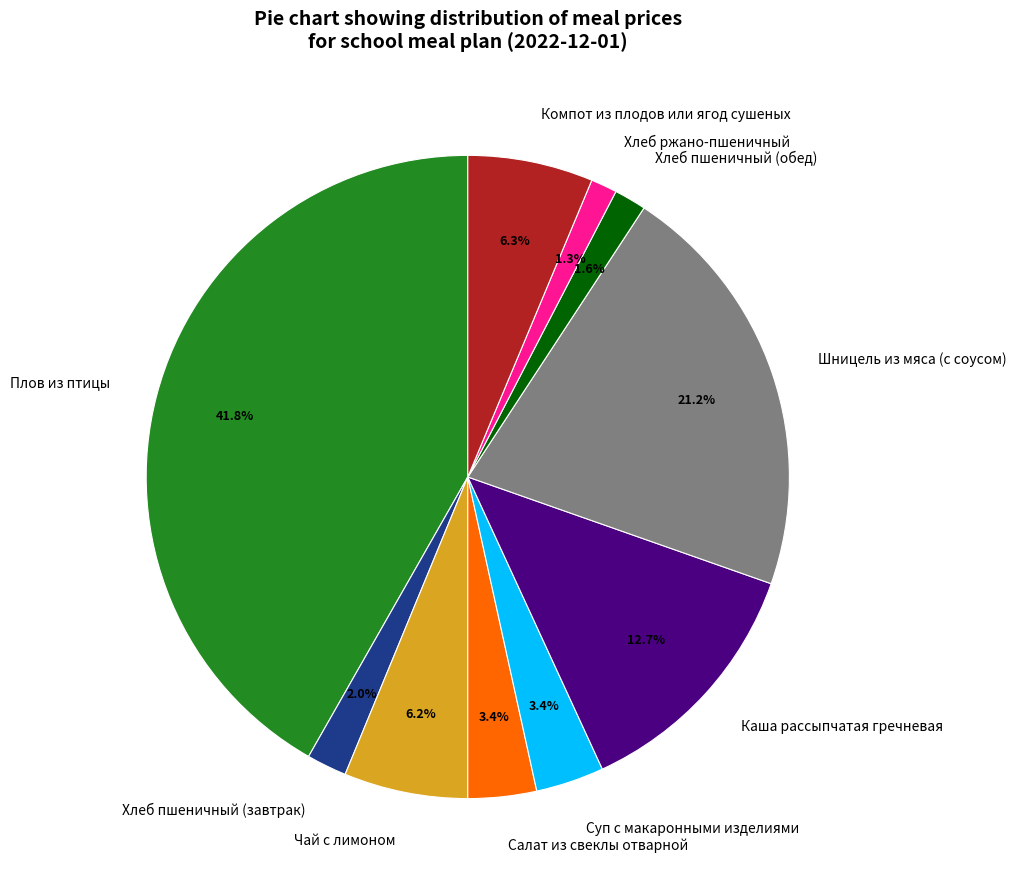

What is the largest slice in the pie chart?

Плов из птицы